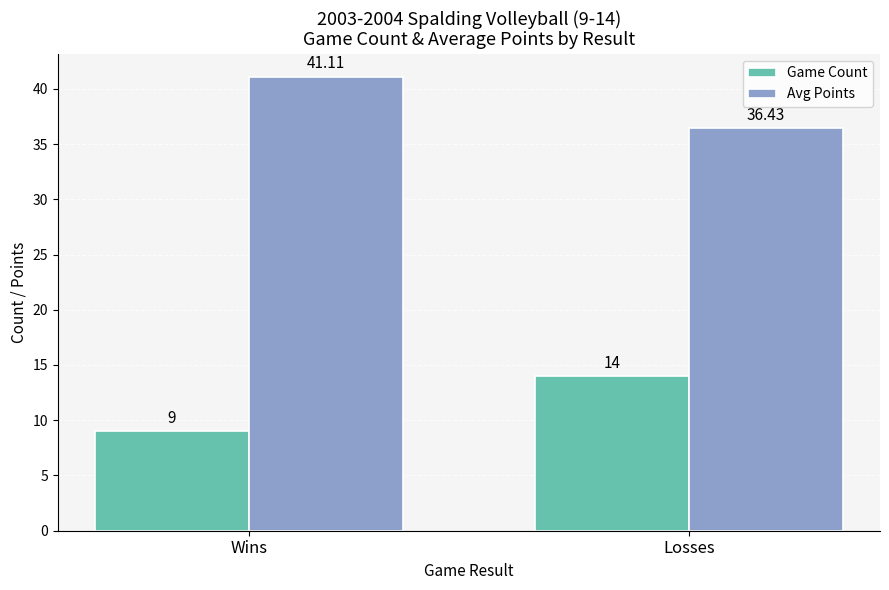

List the series in order of their overall mean, lowest first.

Game Count, Avg Points